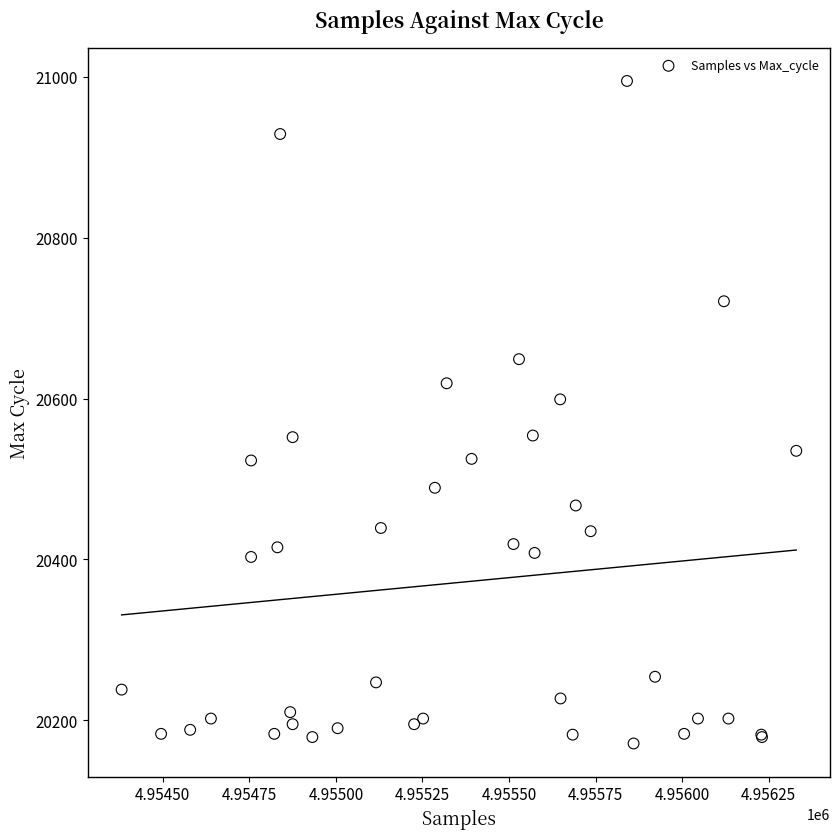

What Y value in the scatter plot is closest to 20583?

20599